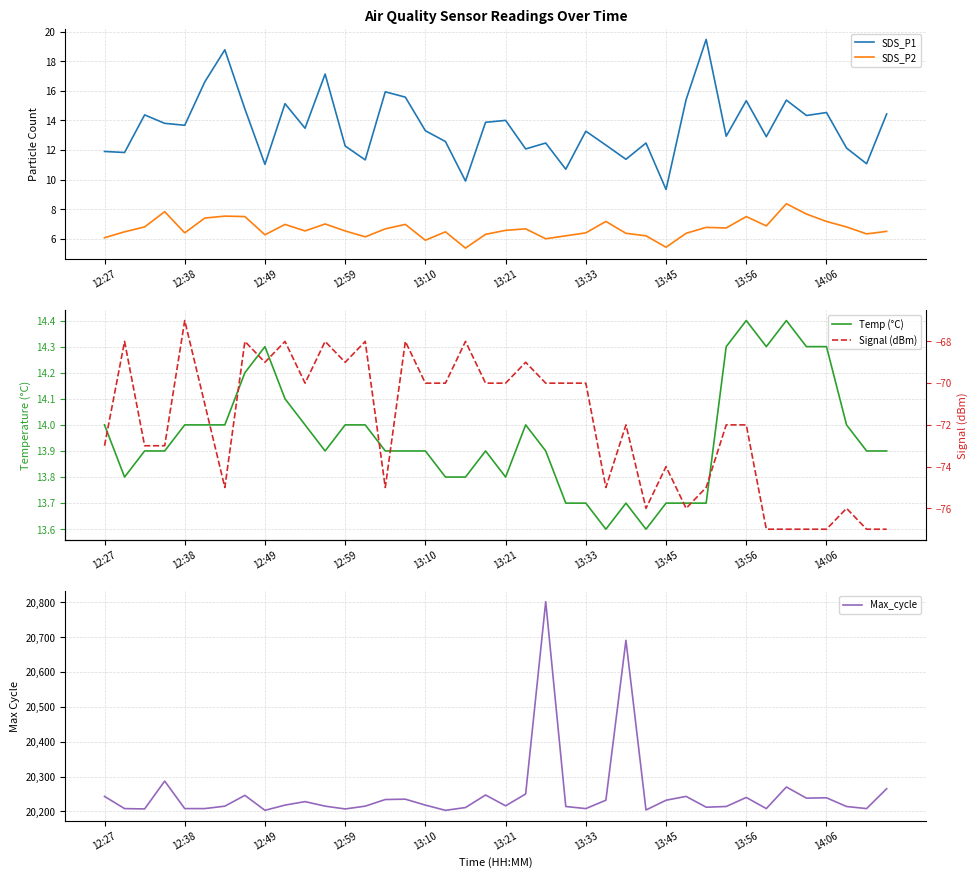

How many lines are shown in the chart?

5